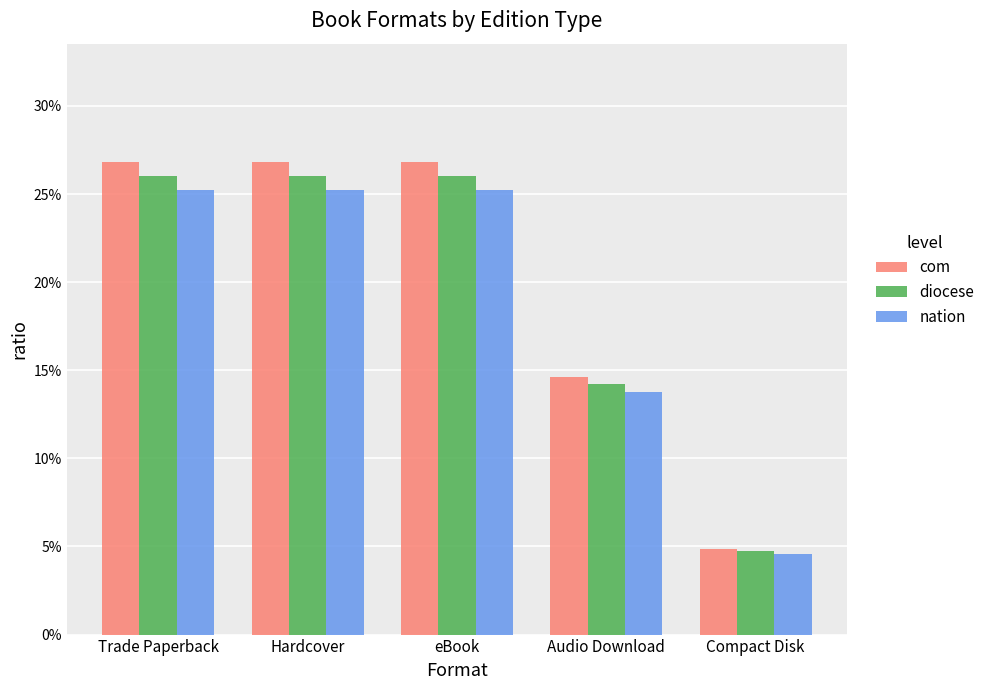

Reading left to right, what are all the values shown in this chart?

com: Trade Paperback=0.3	Hardcover=0.3	eBook=0.3	Audio Download=0.1	Compact Disk=0.0
diocese: Trade Paperback=0.3	Hardcover=0.3	eBook=0.3	Audio Download=0.1	Compact Disk=0.0
nation: Trade Paperback=0.3	Hardcover=0.3	eBook=0.3	Audio Download=0.1	Compact Disk=0.0